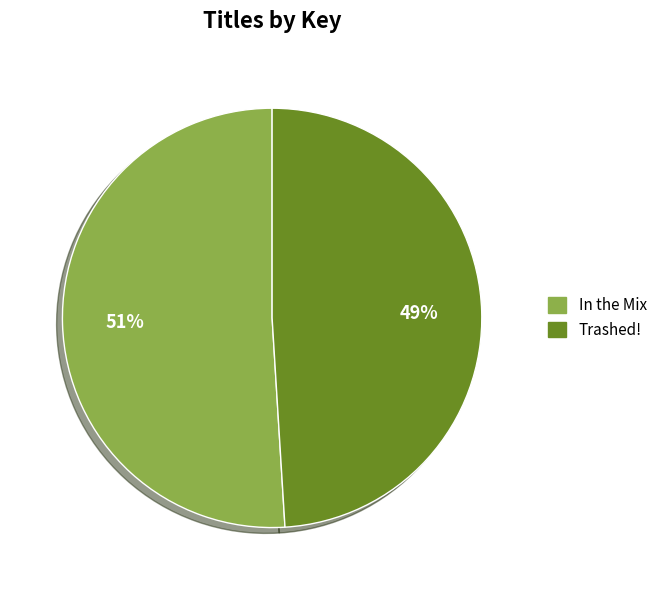

To the nearest percent, what is the difference between the Trashed! and In the Mix slice percentages?

2%